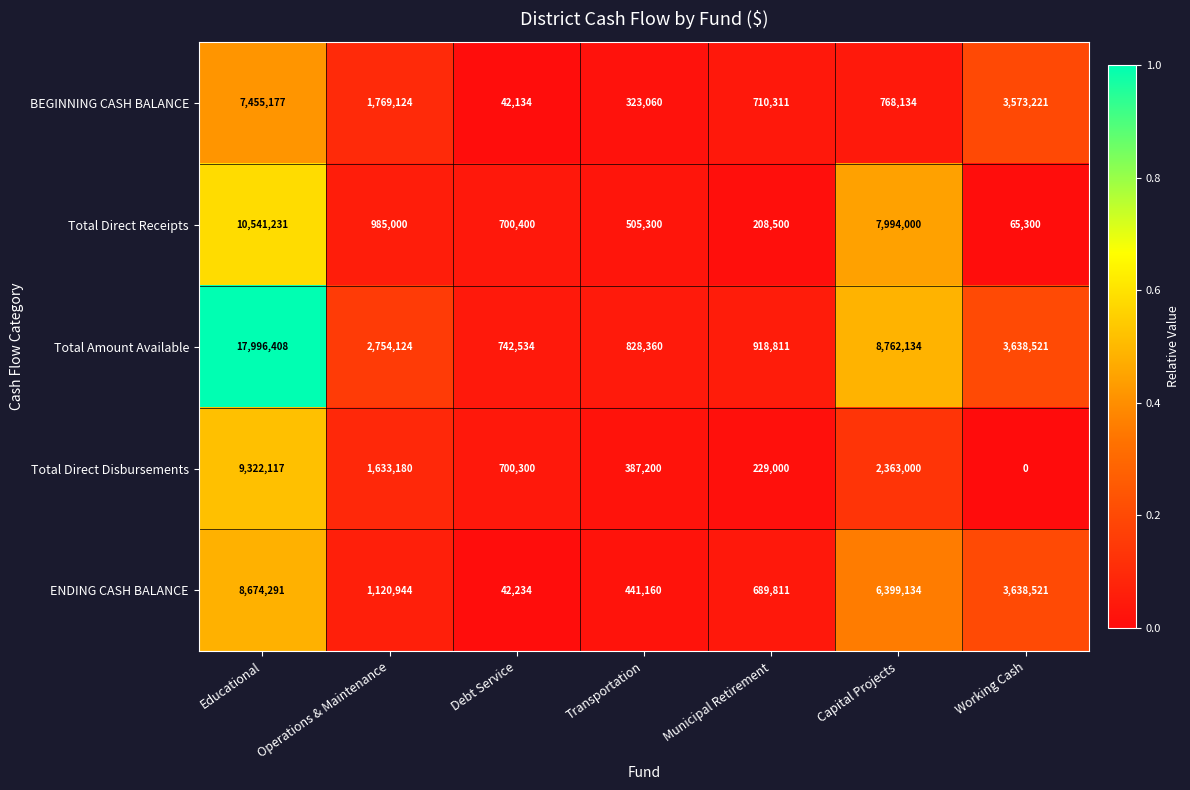

What is the sum of the Total Direct Disbursements values at Working Cash and Municipal Retirement?

229000